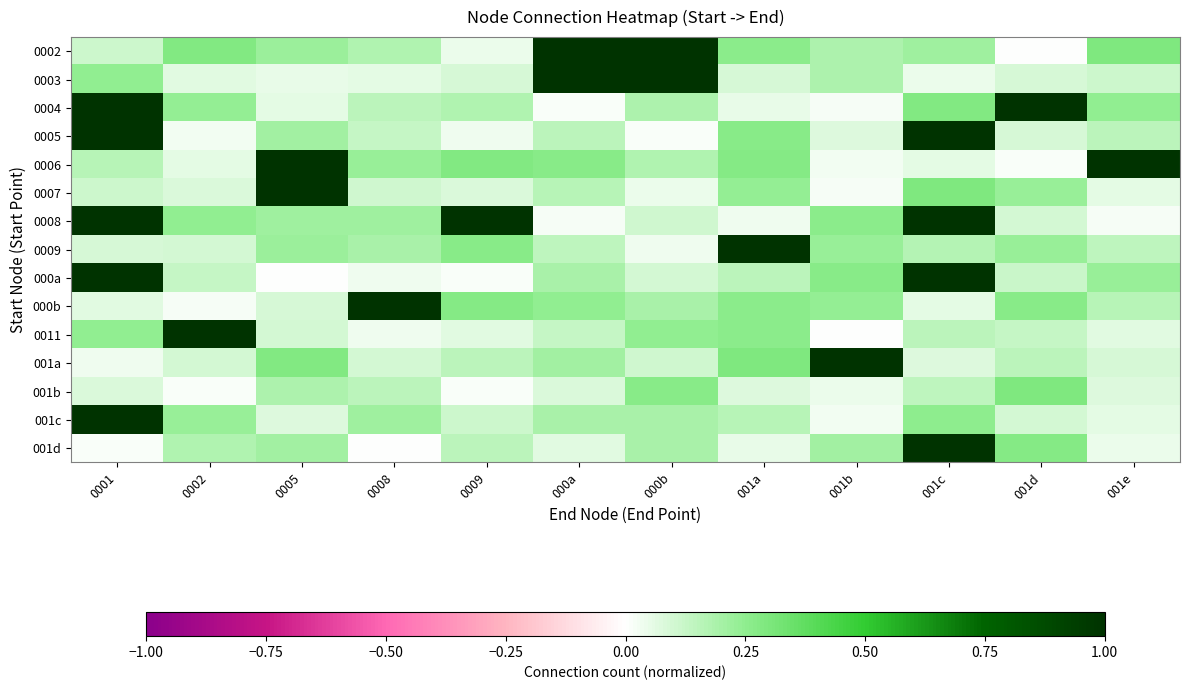

What is the difference between the highest and lowest values at 000b?

1.1